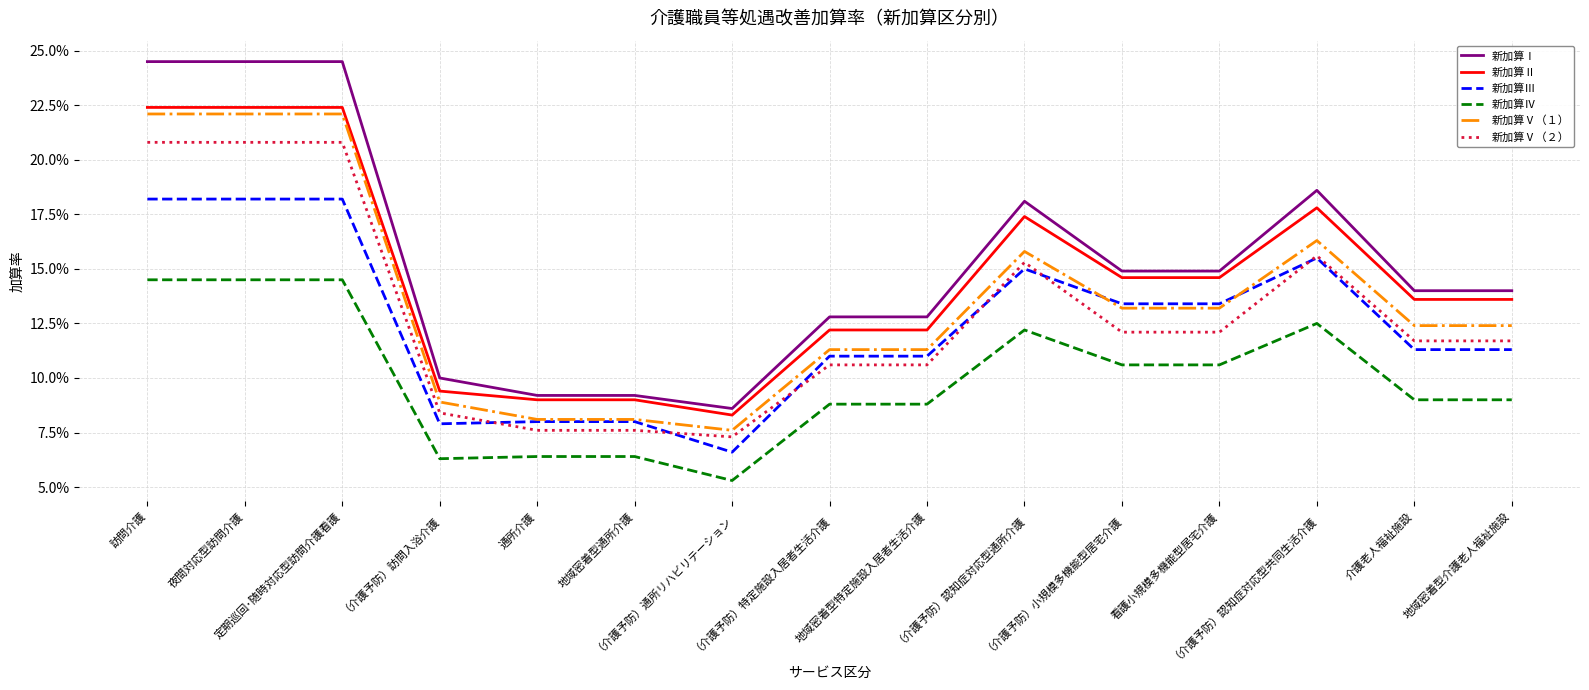

Does the chart have visible grid lines?

Yes